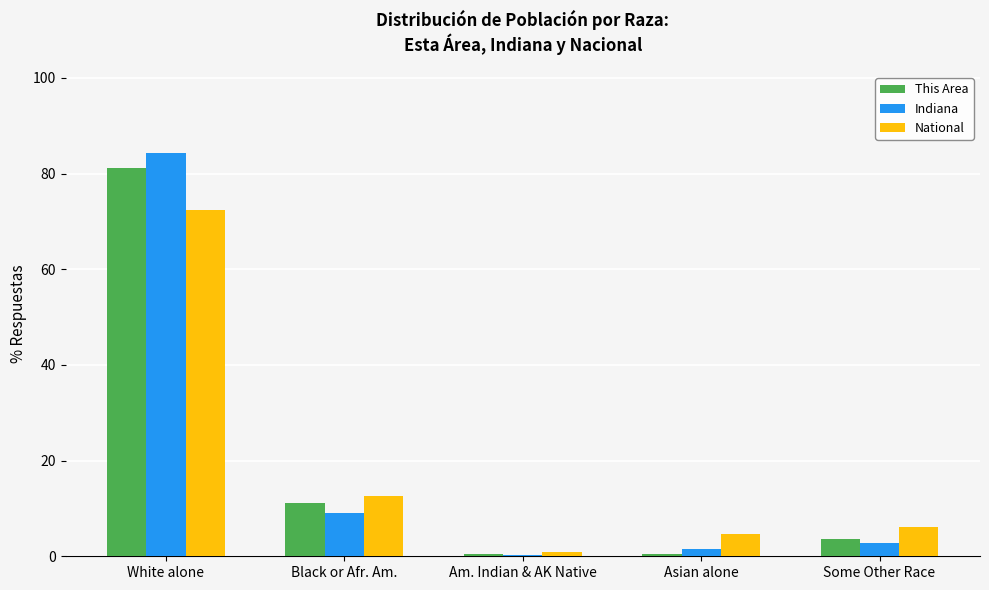

How many groups of bars are there?

5